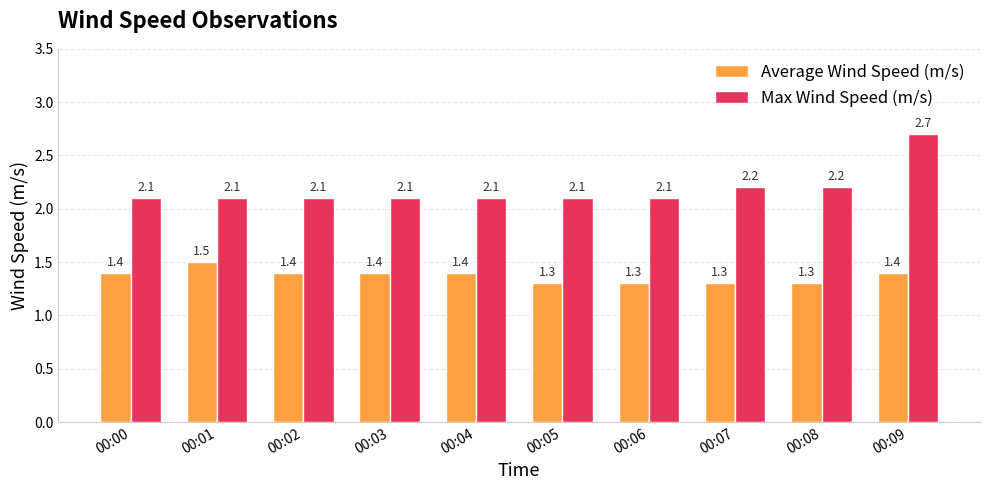

Count the Max Wind Speed (m/s) values in the range 2 to 3.

10